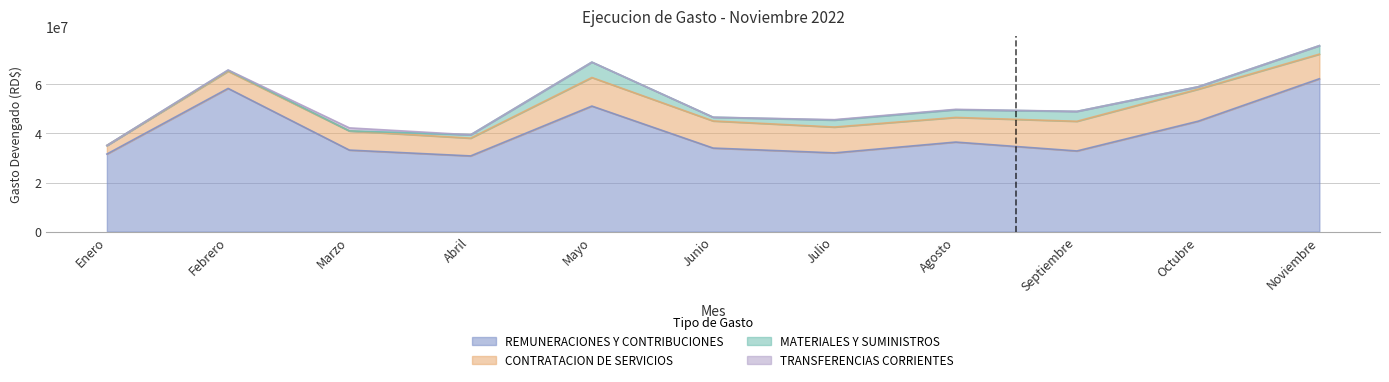

What are all the series names shown in the legend?

REMUNERACIONES Y CONTRIBUCIONES, CONTRATACION DE SERVICIOS, MATERIALES Y SUMINISTROS, TRANSFERENCIAS CORRIENTES